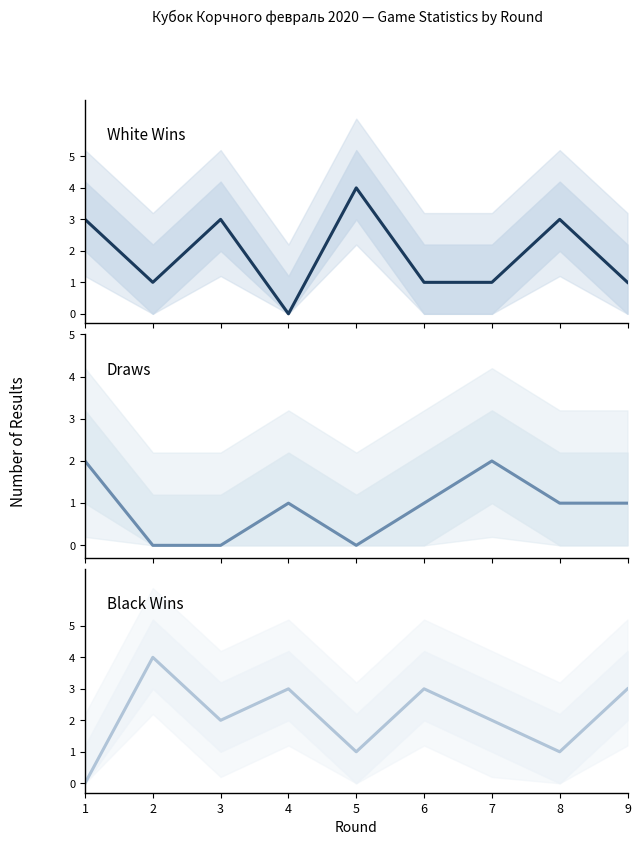

Reading left to right, list all the values displayed in this chart.

White wins: 3	1	3	0	4	1	1	3	1
Draws: 2	0	0	1	0	1	2	1	1
Black wins: 0	4	2	3	1	3	2	1	3